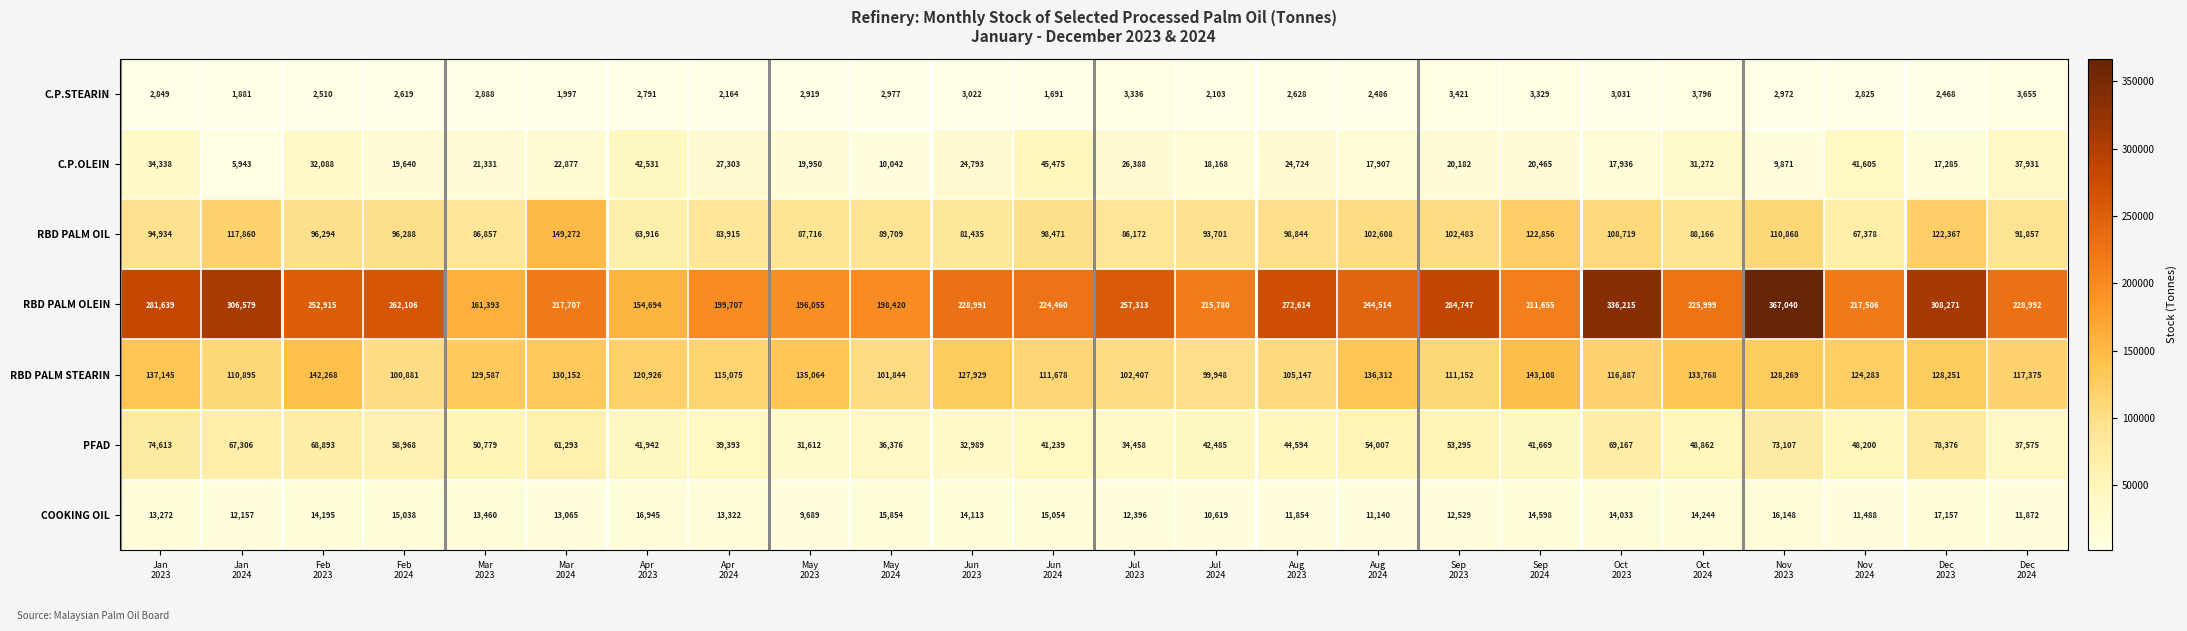

At Jan
2023, list the series in order from largest to smallest.

RBD PALM OLEIN, RBD PALM STEARIN, RBD PALM OIL, PFAD, C.P.OLEIN, COOKING OIL, C.P.STEARIN